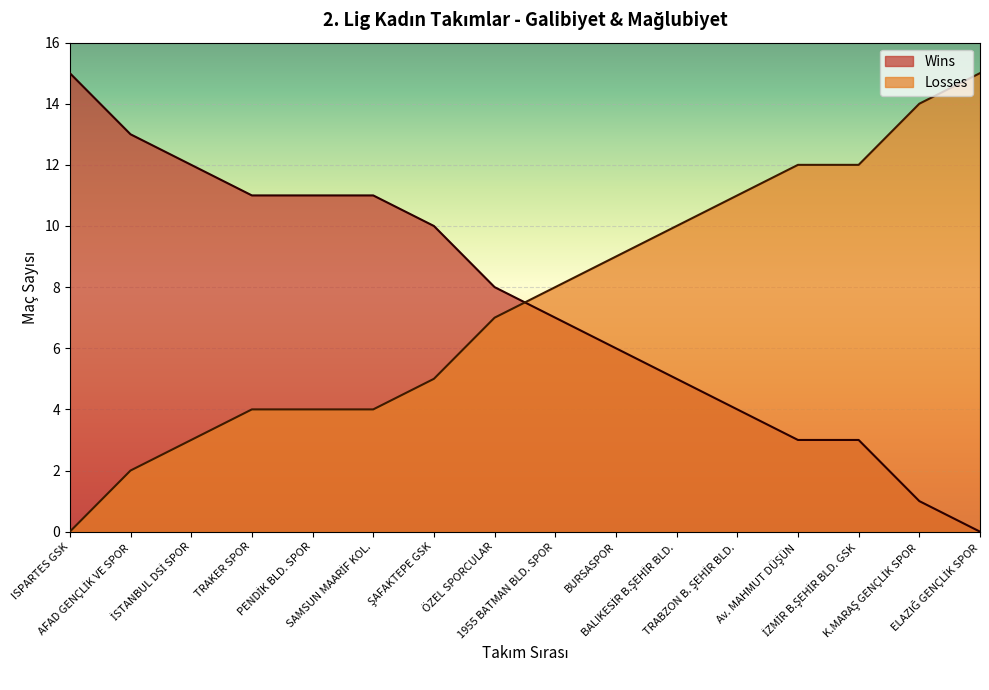

Is it true that Wins equals 15 at ISPARTES GSK?

True